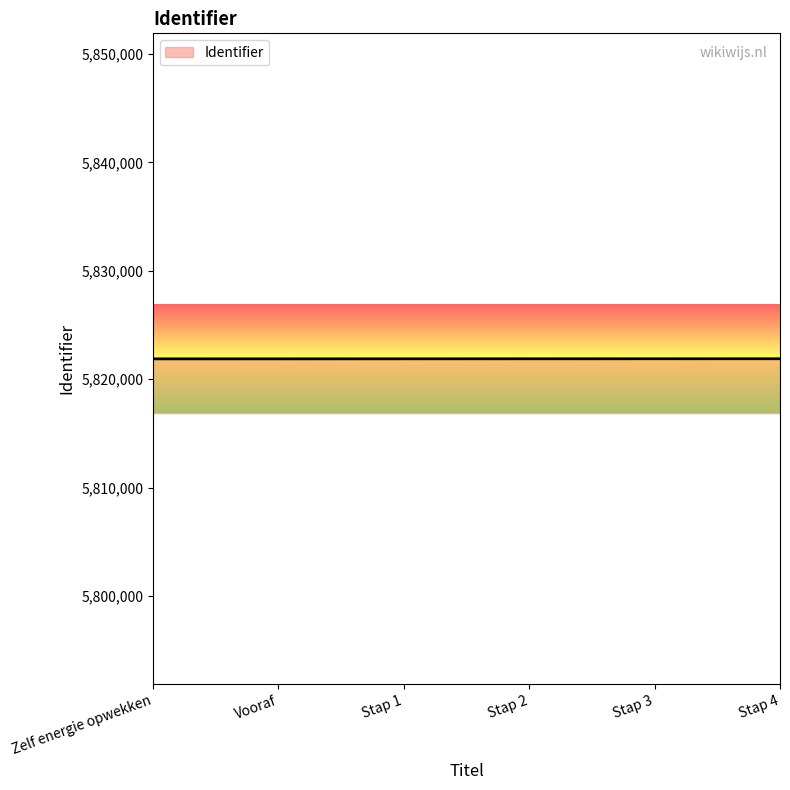

What value does the data have at Stap 1?

5821885